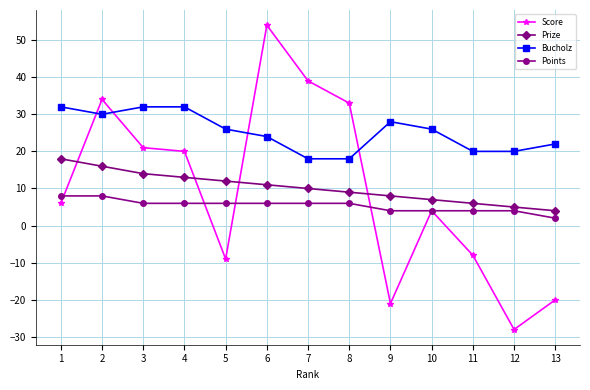

How many data points in Prize are less than 10?

6